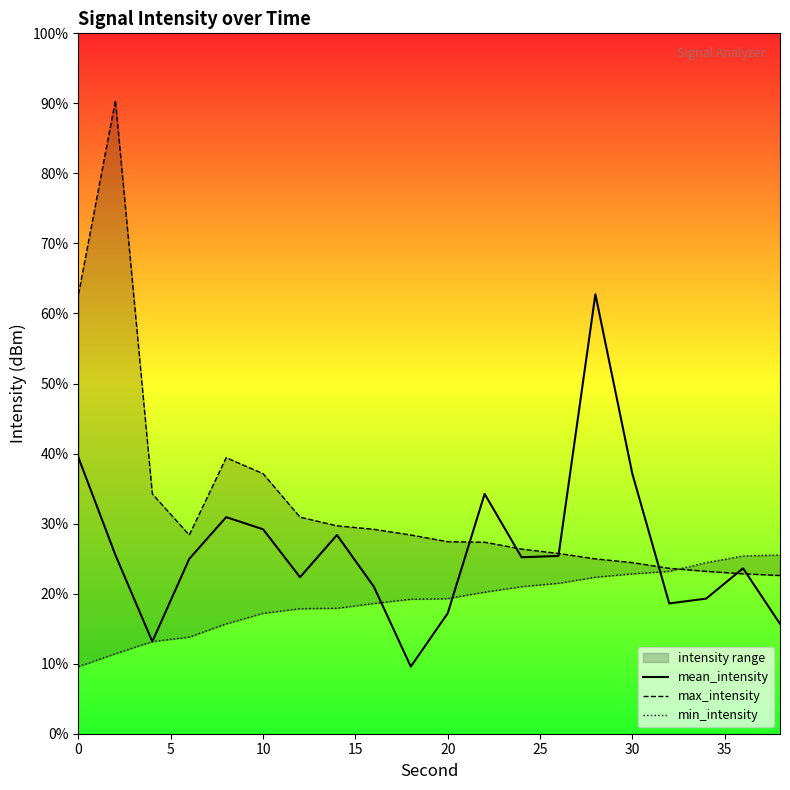

Is it true that min_intensity equals -154.8 at 15?

False